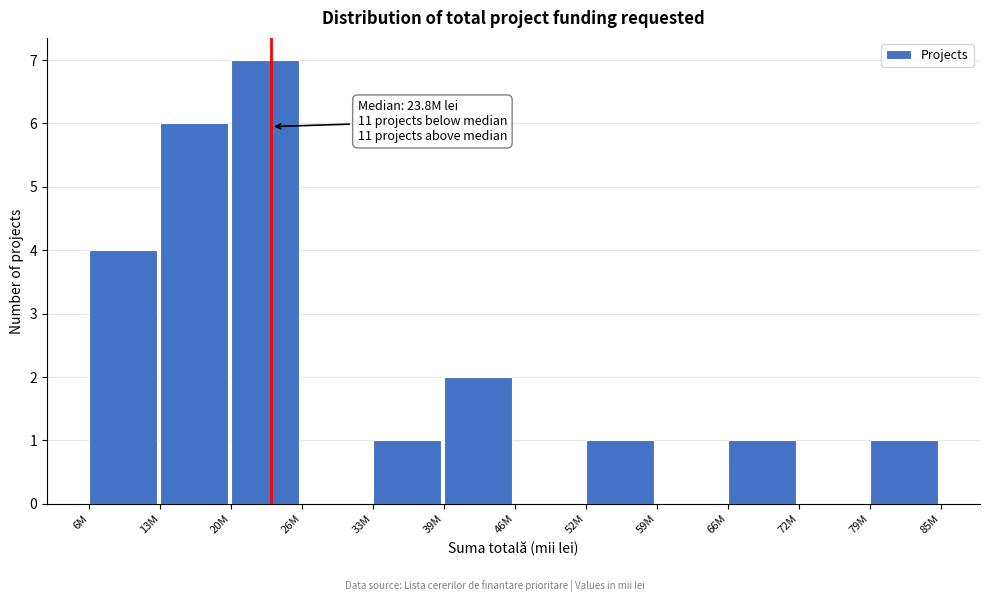

Reading left to right, list all the values displayed in this chart.

6M=4	13M=6	20M=7	26M=0	33M=1	39M=2	46M=0	52M=1	59M=0	66M=1	72M=0	79M=1